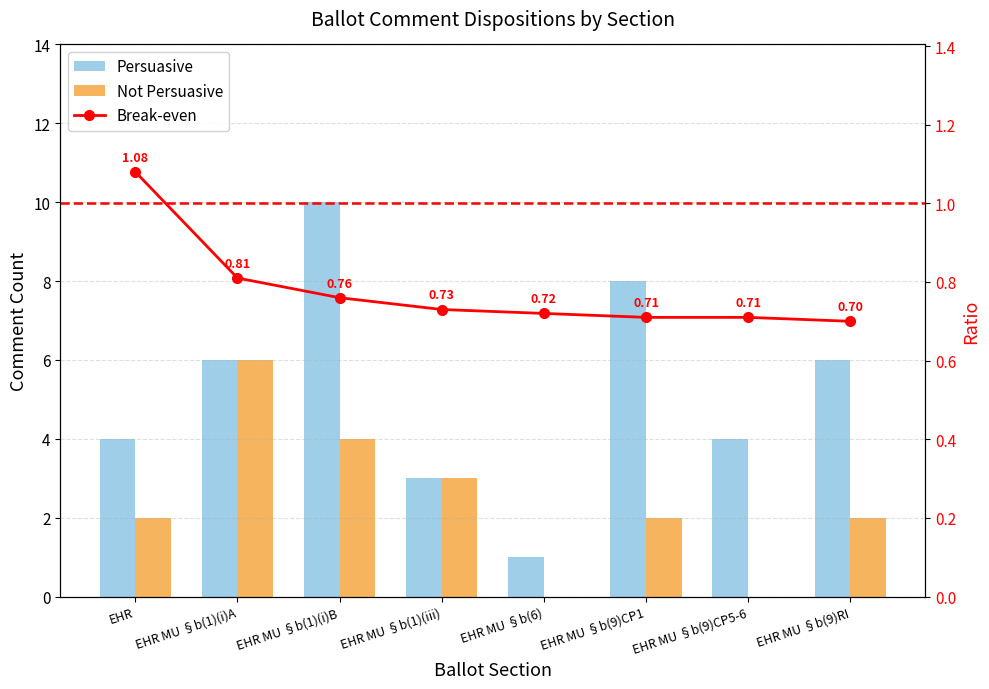

Rank the series at EHR MU §b(1)(i)B from lowest to highest value.

Break-even, Not Persuasive, Persuasive